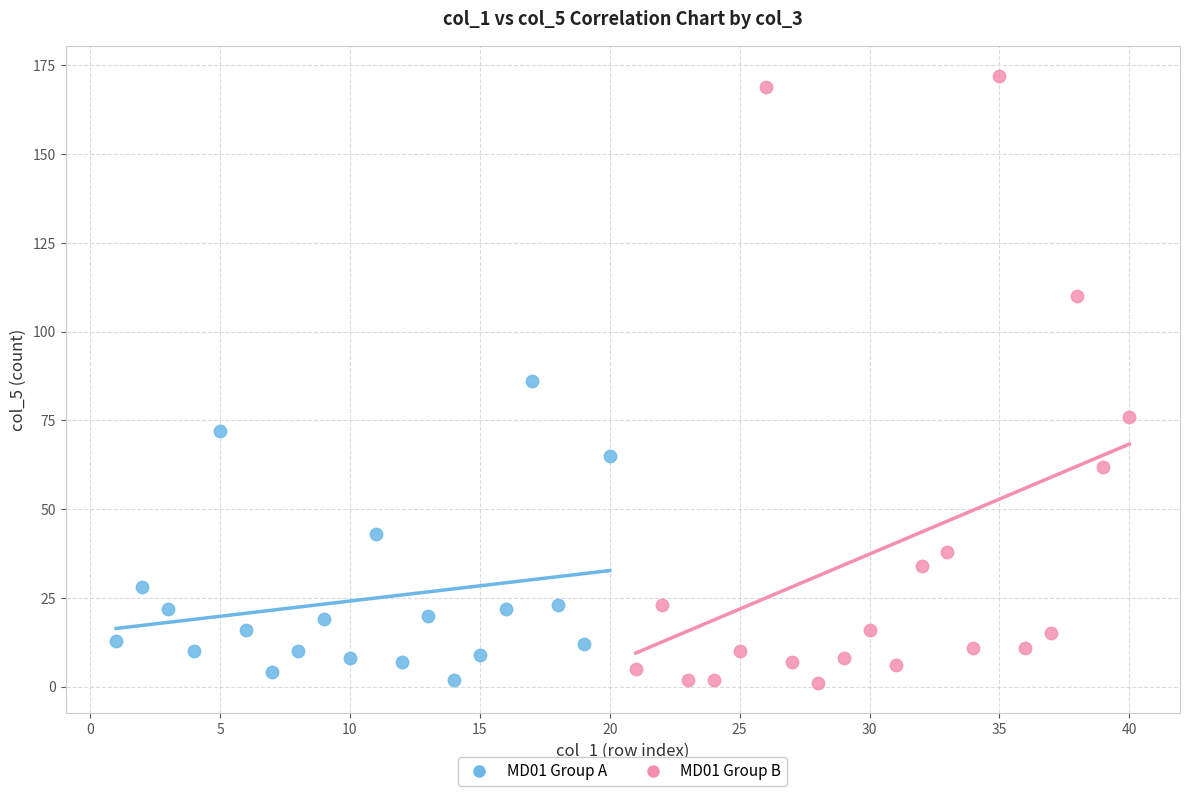

Which series contains the highest Y value?

MD01 Group B